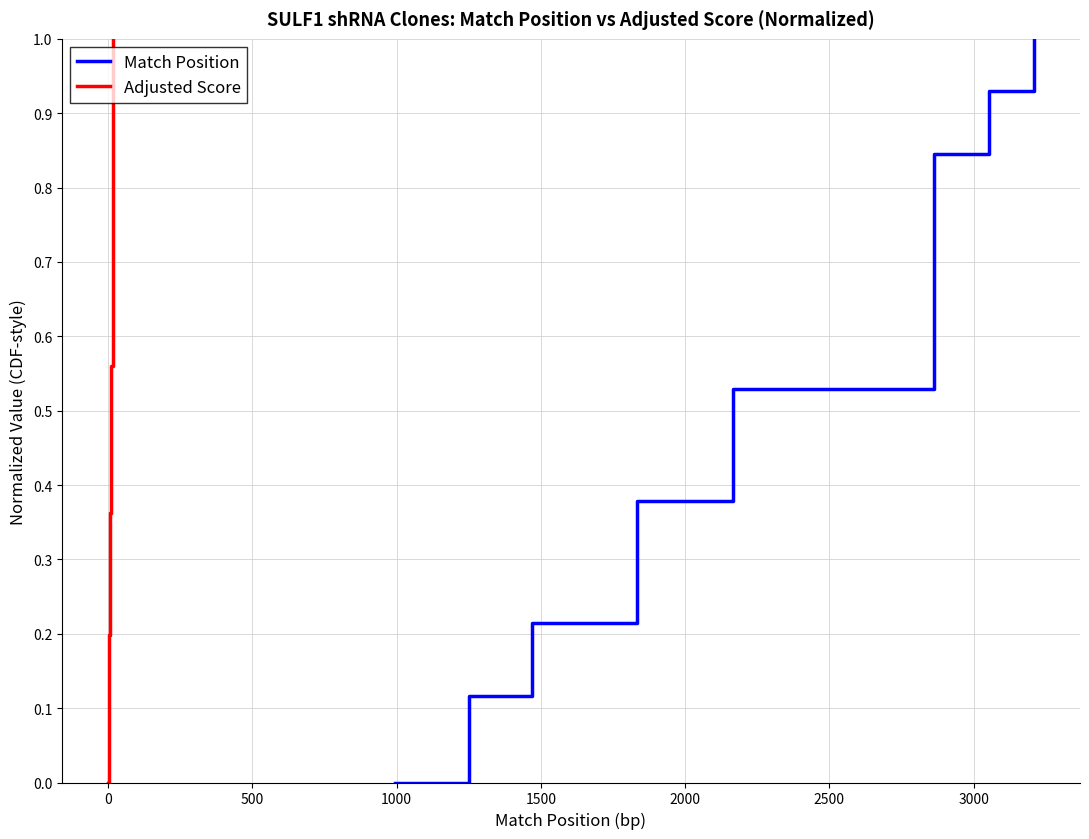

Which series has the largest total across all categories?

Match Position